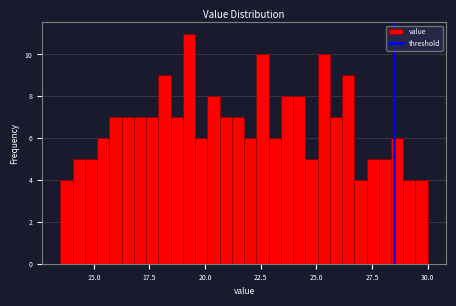

Around what value on the x-axis is the tallest bar? Give the approximate position of its centre, as read against the axis.

19.5